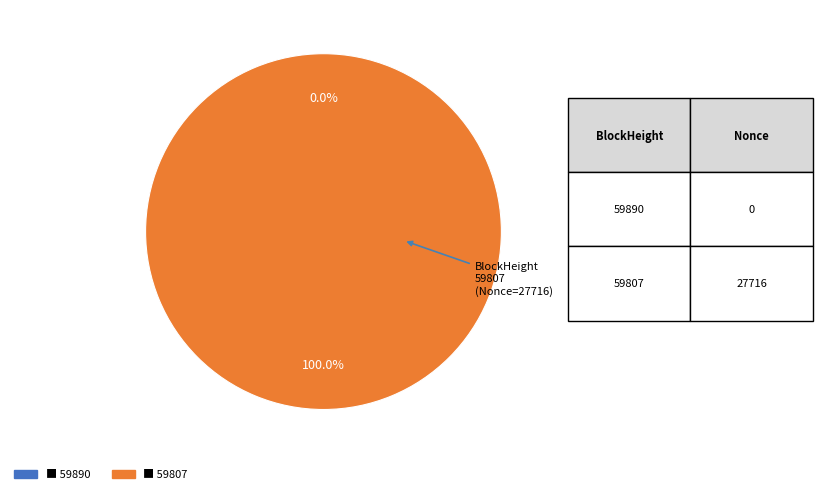

Do 59807 and 59890 together represent more than half of the pie?

Yes